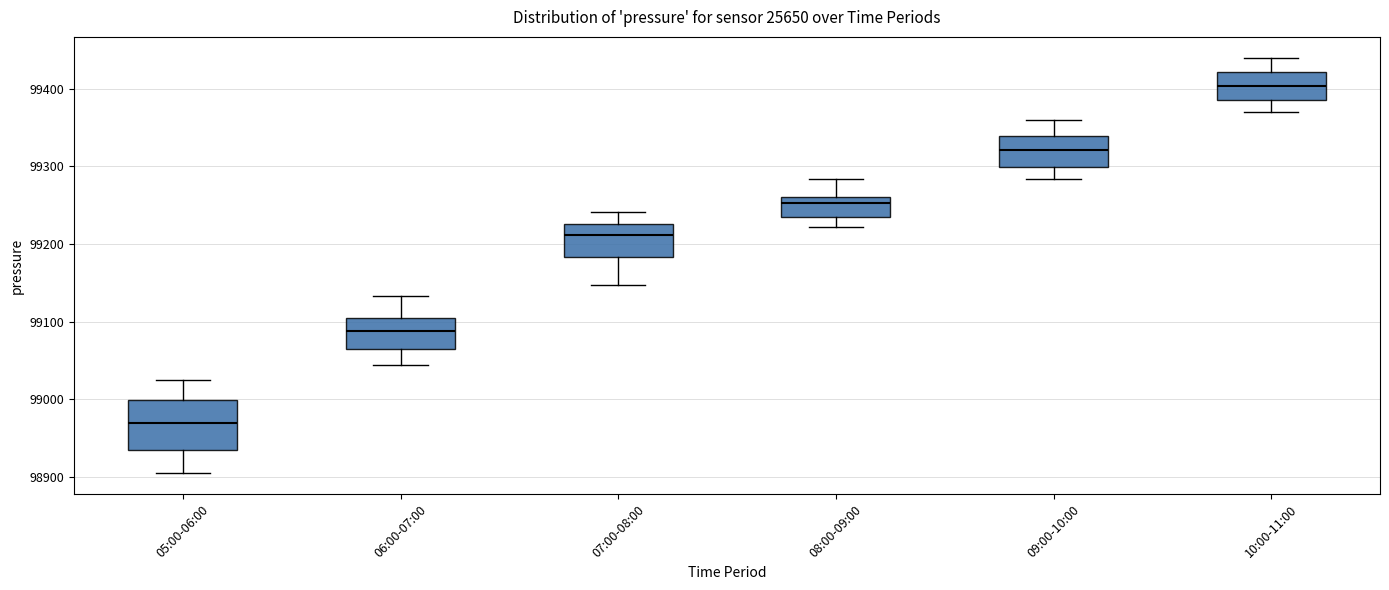

Reading left to right, read every box against the y-axis: the position of its median line, the range the box covers, and the ends of its whiskers. The values are not printed on the chart, so give them approximately, as read against the axis.

05:00-06:00: median 98970, box 98930 to 99000, whiskers 98900 to 99020
06:00-07:00: median 99090, box 99070 to 99100, whiskers 99040 to 99130
07:00-08:00: median 99210, box 99180 to 99230, whiskers 99150 to 99240
08:00-09:00: median 99250, box 99230 to 99260, whiskers 99220 to 99280
09:00-10:00: median 99320, box 99300 to 99340, whiskers 99280 to 99360
10:00-11:00: median 99400, box 99390 to 99420, whiskers 99370 to 99440